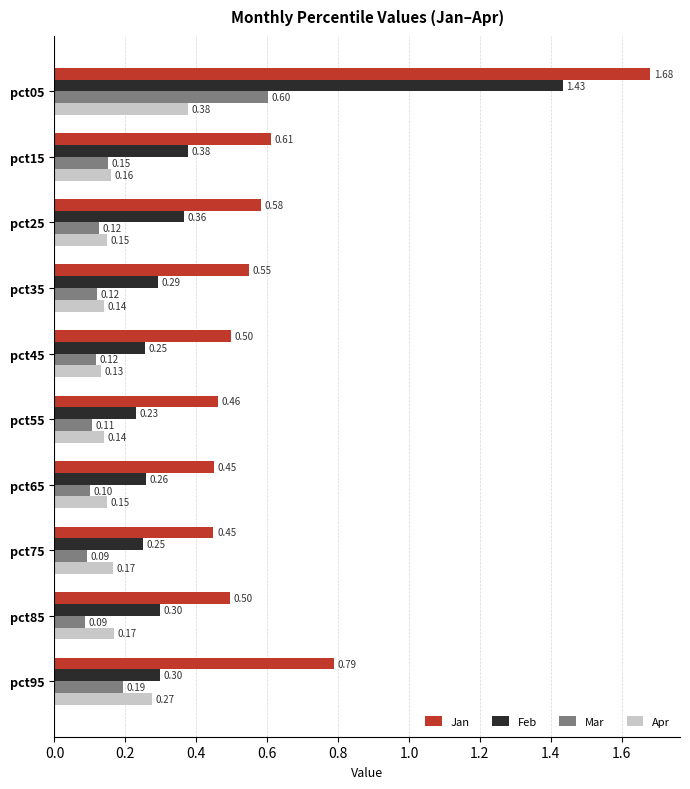

Which series has the widest spread of values?

Jan